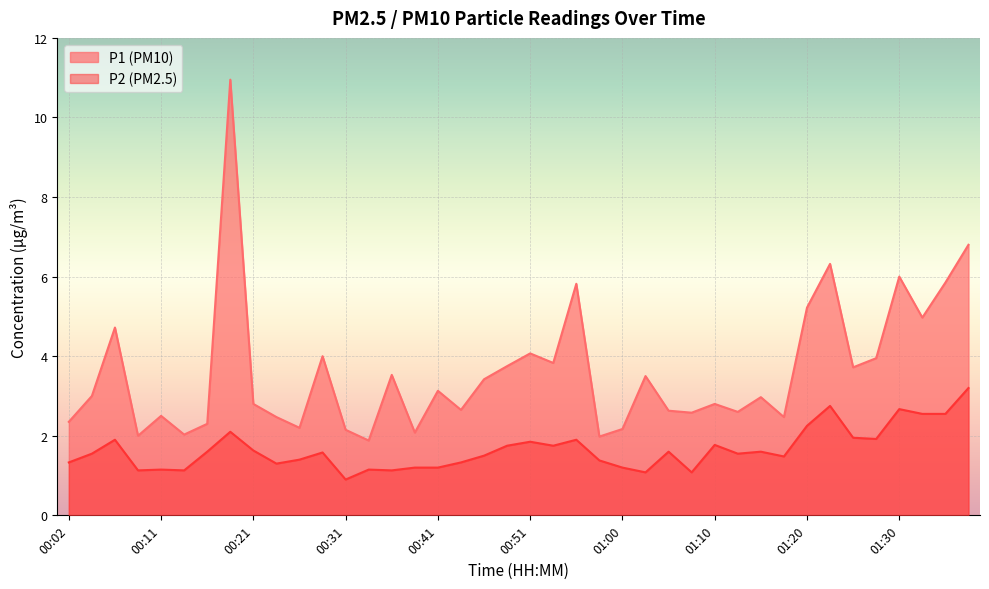

Read the P2 value at 01:27.

1.9